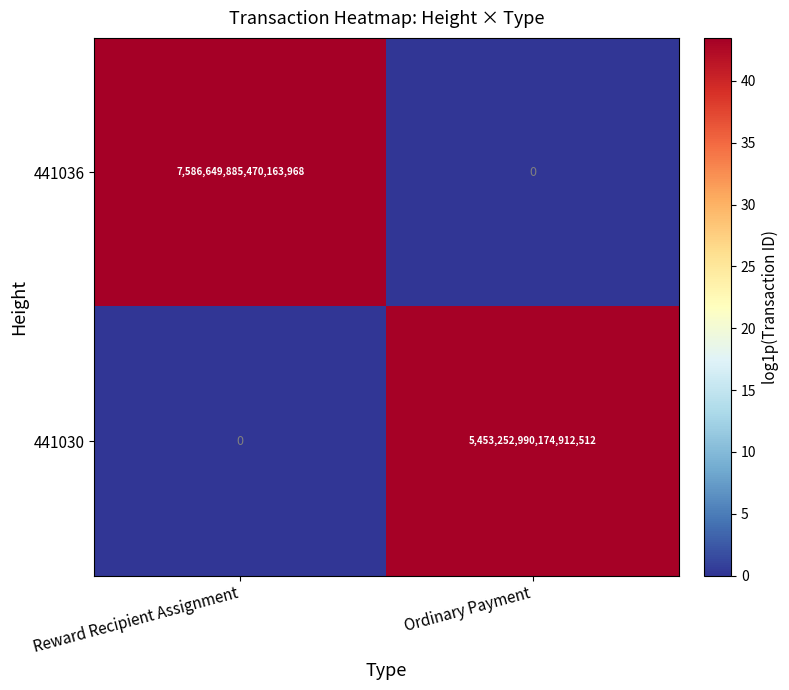

True or false: 441030 has a value of 1717342282416039680 at Ordinary Payment.

False